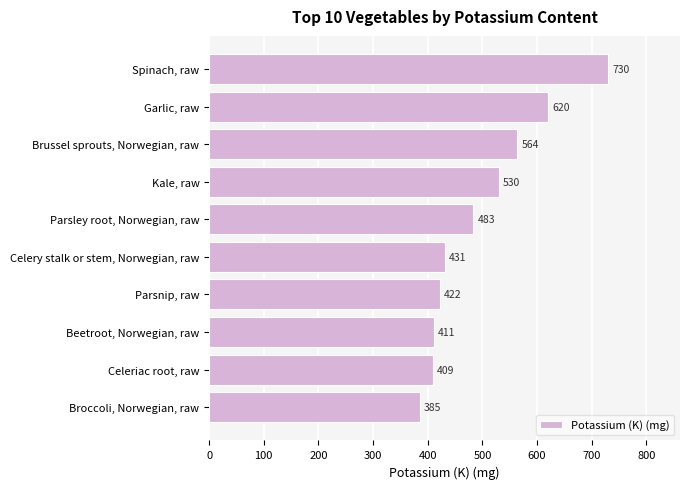

Are the bars horizontal?

Yes